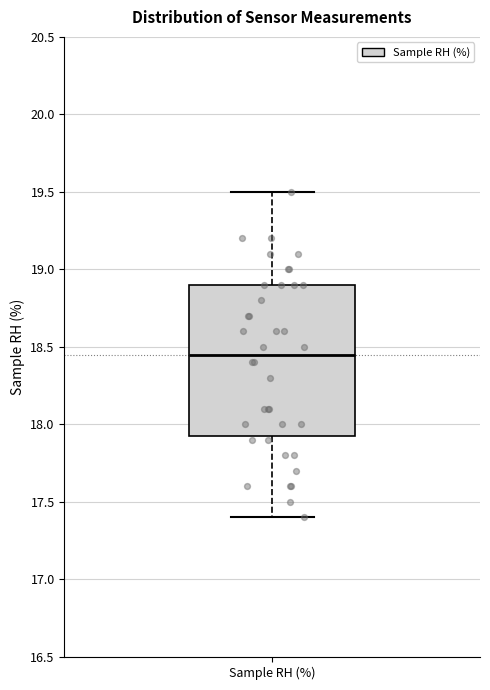

Where does the lower whisker of the box for Sample RH (%) end on the y-axis? The values are not printed on the chart, so give them approximately, as read against the axis.

17.40